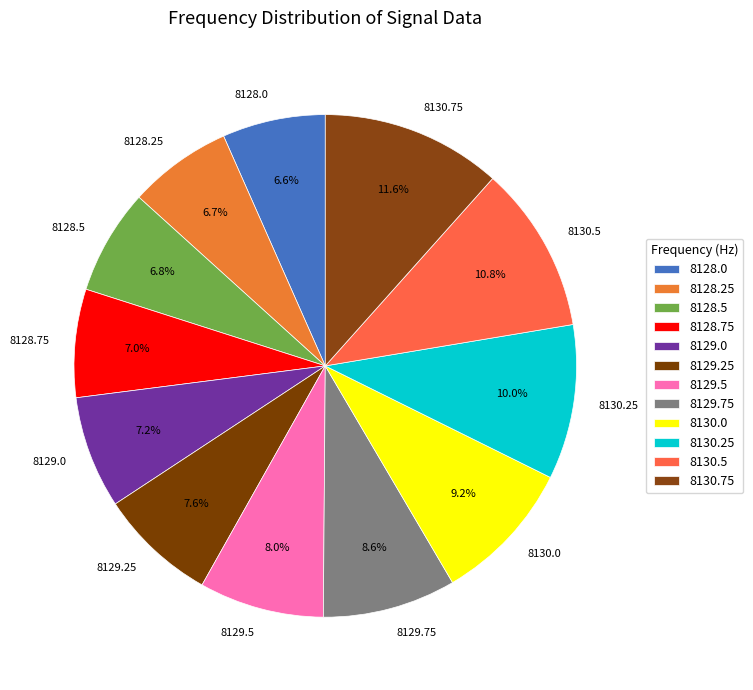

Approximately how many times larger is the value at 8128.75 compared to 8128.5?

1.0